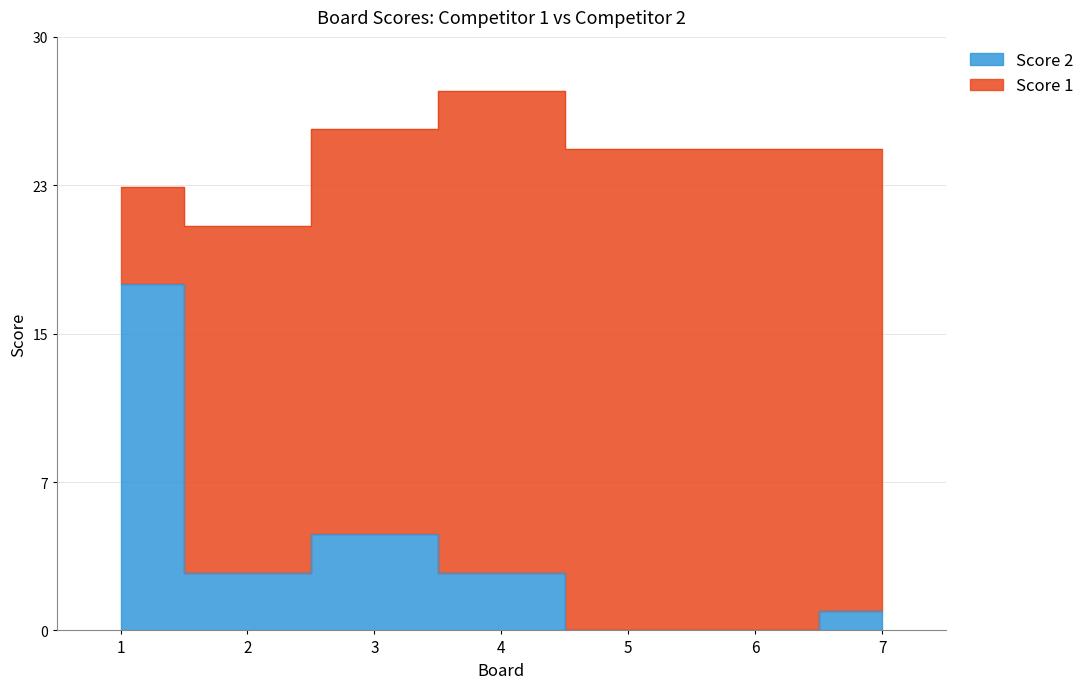

How many points are lower than both their immediate neighbors (excluding endpoints)?

1